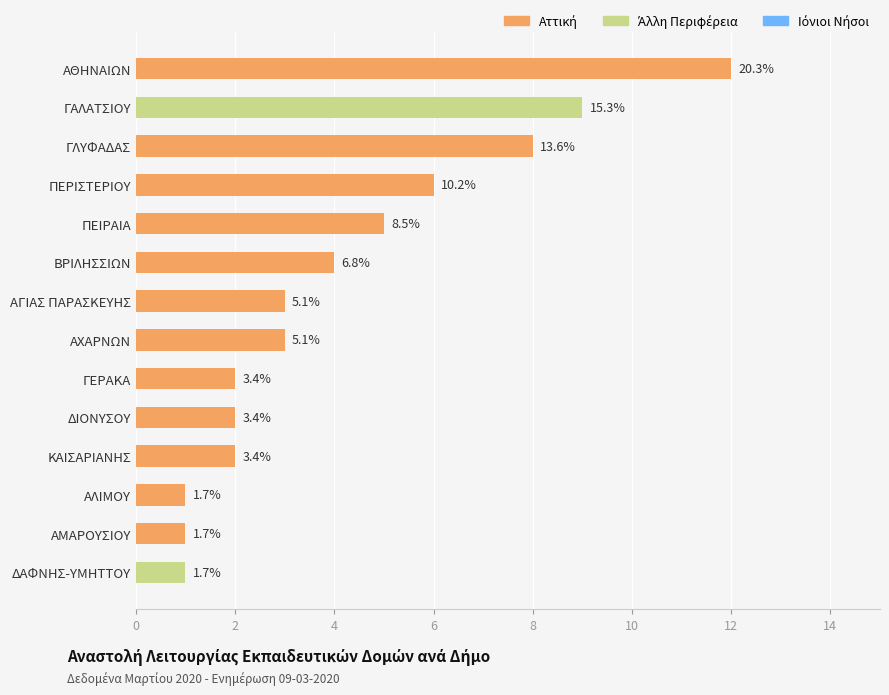

Are the bars horizontal?

Yes